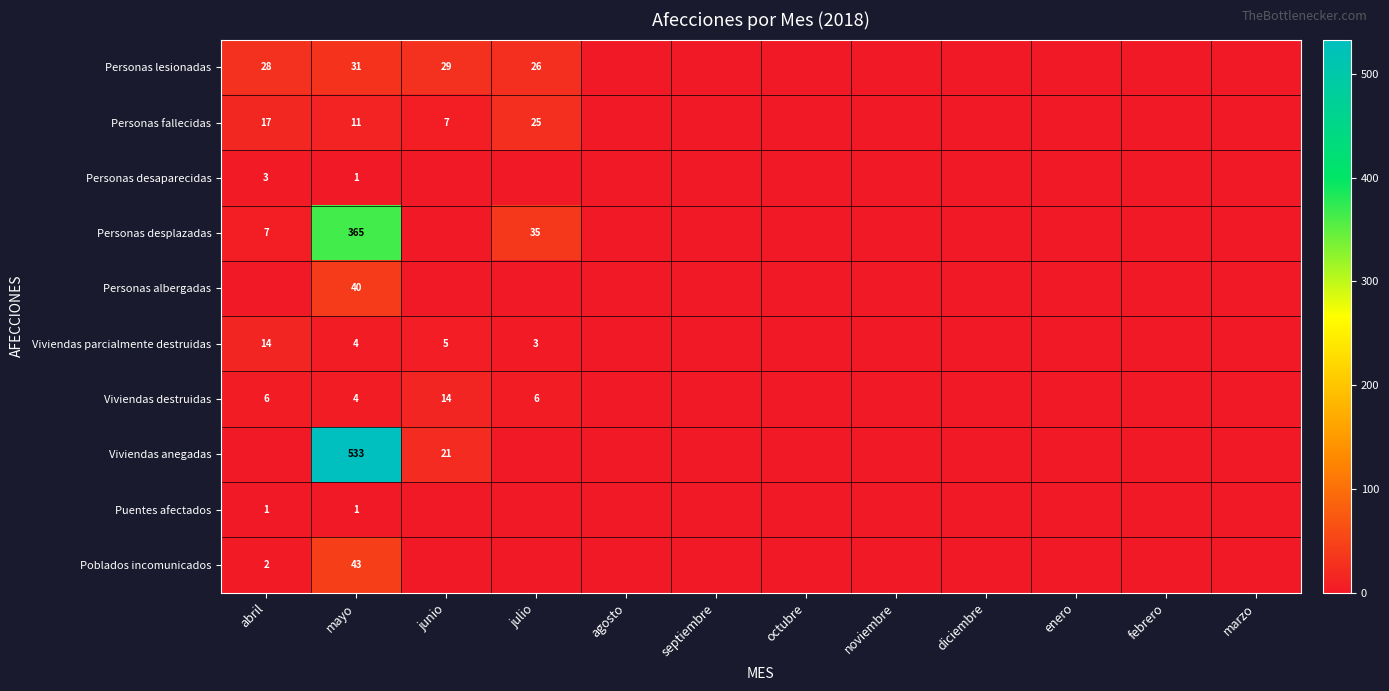

True or false: Viviendas parcialmente destruidas has a value of 6 at mayo.

False